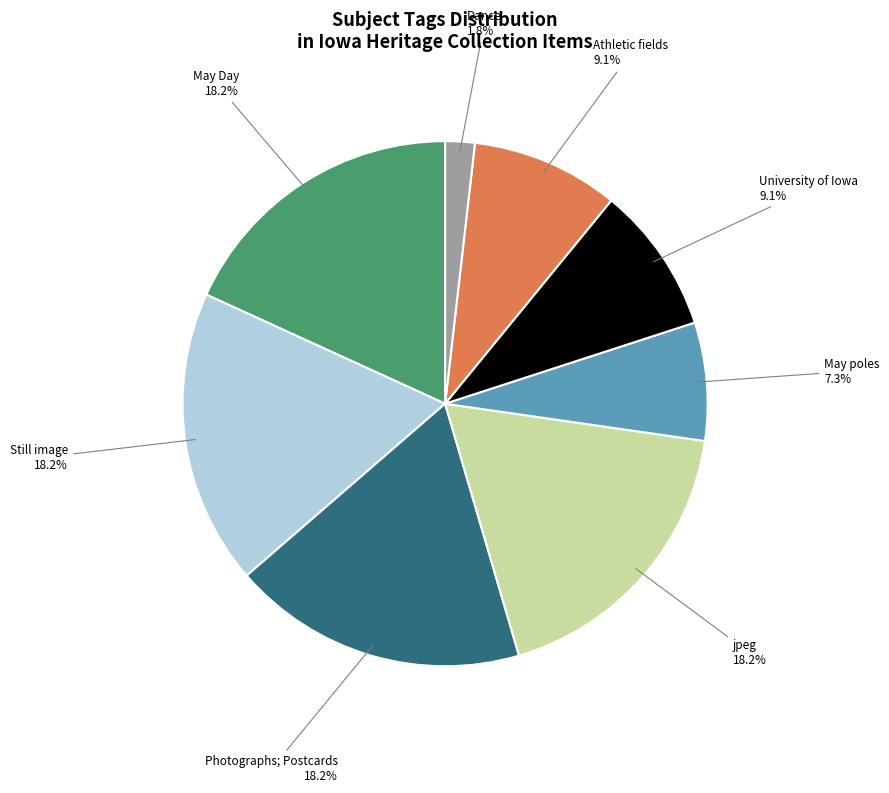

Does any single category account for the majority?

No